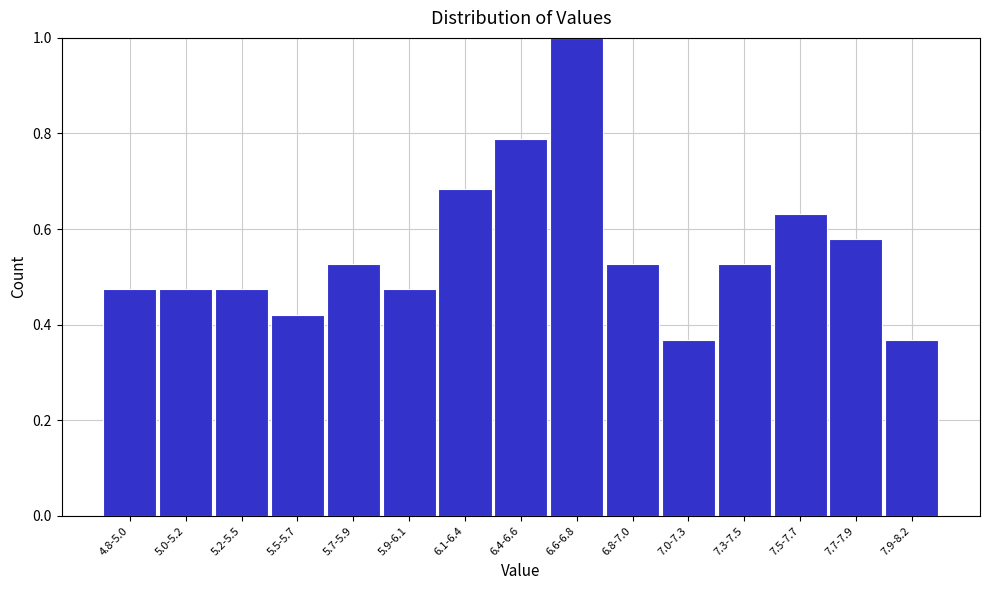

Which has a higher value, 7.0-7.3 or 5.0-5.2?

5.0-5.2